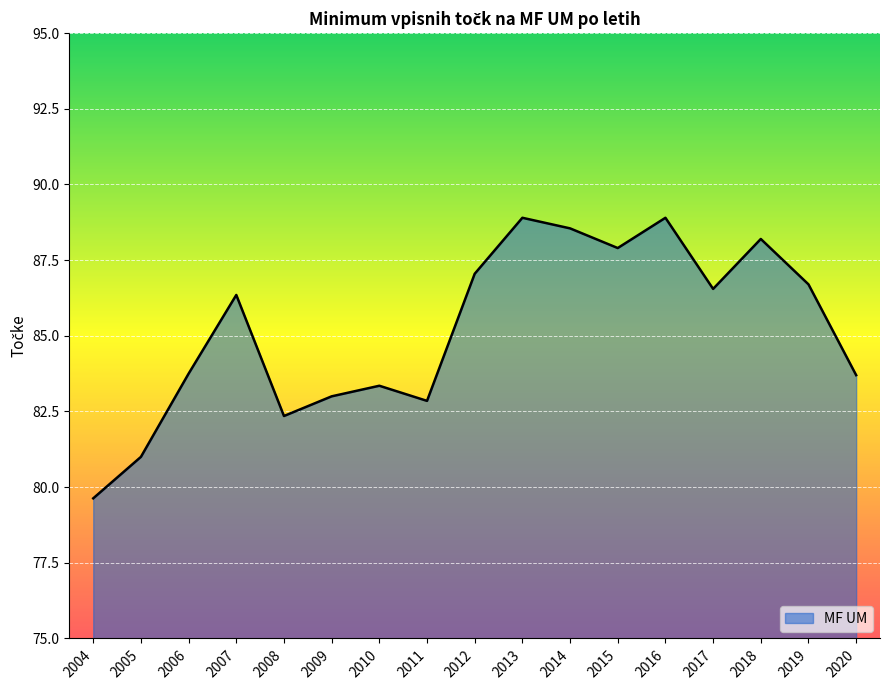

Does the chart have visible grid lines?

Yes